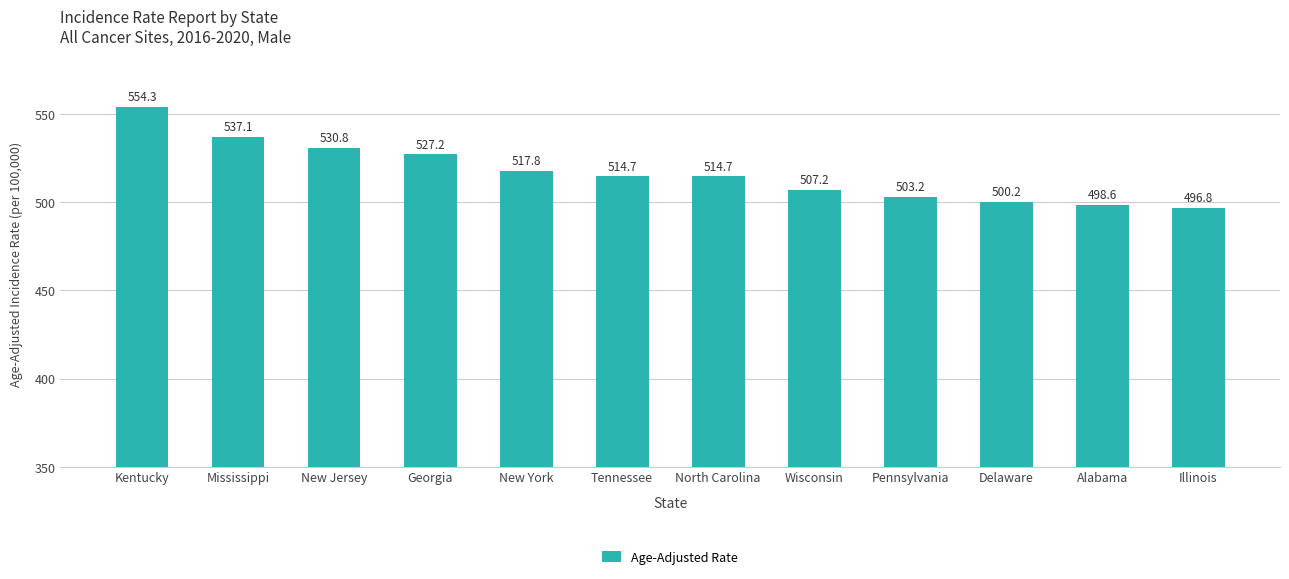

Count the number of categories in the chart.

12